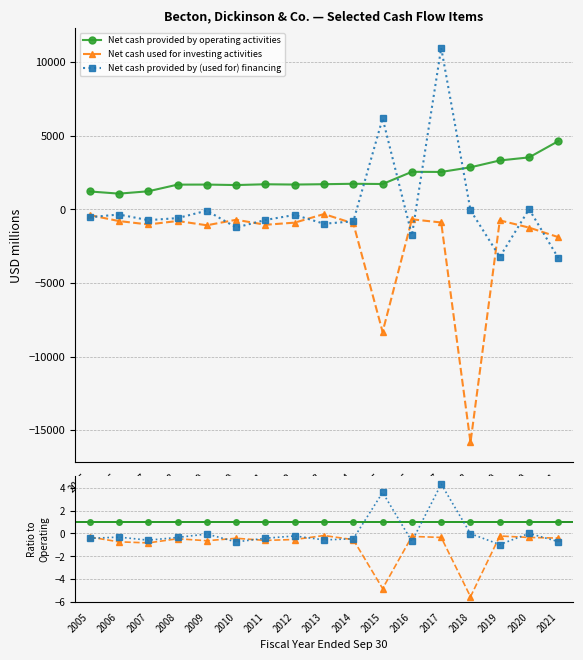

True or false: Net cash used for investing activities and Net cash provided by operating activities intersect in this chart.

False